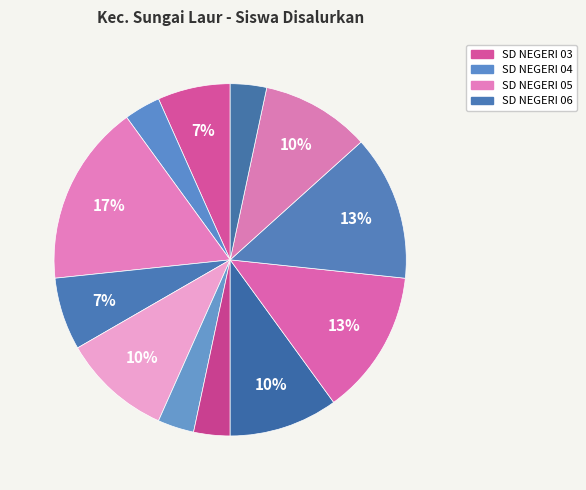

How many slices are in this pie chart?

12